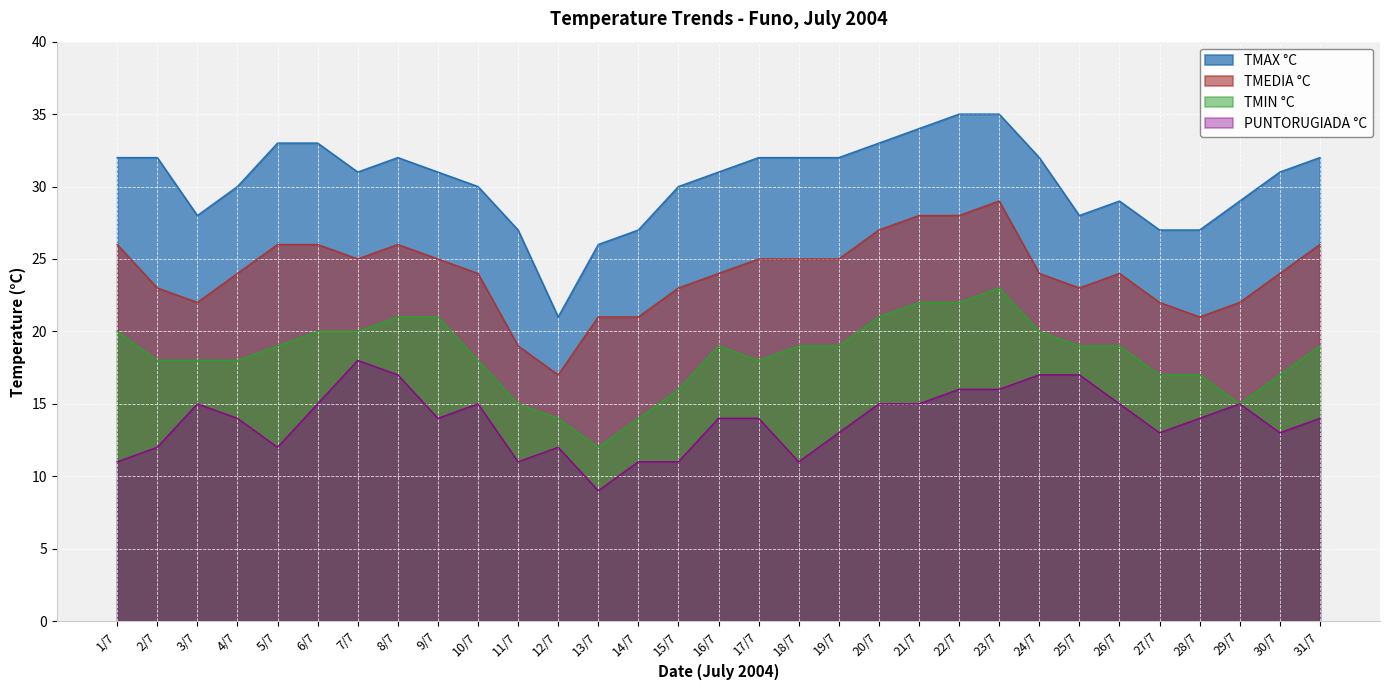

Reading left to right, extract all data points from this chart.

TMAX °C: 32	32	28	30	33	33	31	32	31	30	27	21	26	27	30	31	32	32	32	33	34	35	35	32	28	29	27	27	29	31	32
TMEDIA °C: 26	23	22	24	26	26	25	26	25	24	19	17	21	21	23	24	25	25	25	27	28	28	29	24	23	24	22	21	22	24	26
TMIN °C: 20	18	18	18	19	20	20	21	21	18	15	14	12	14	16	19	18	19	19	21	22	22	23	20	19	19	17	17	15	17	19
PUNTORUGIADA °C: 11	12	15	14	12	15	18	17	14	15	11	12	9	11	11	14	14	11	13	15	15	16	16	17	17	15	13	14	15	13	14